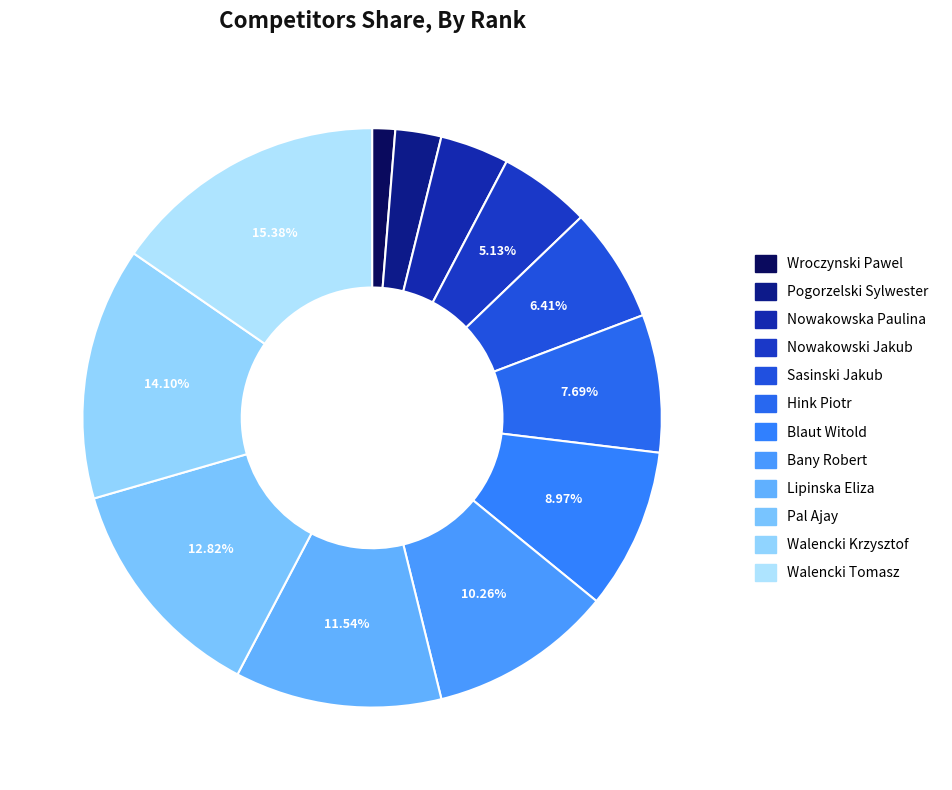

Between Walencki Tomasz and Walencki Krzysztof, which is larger?

Walencki Tomasz